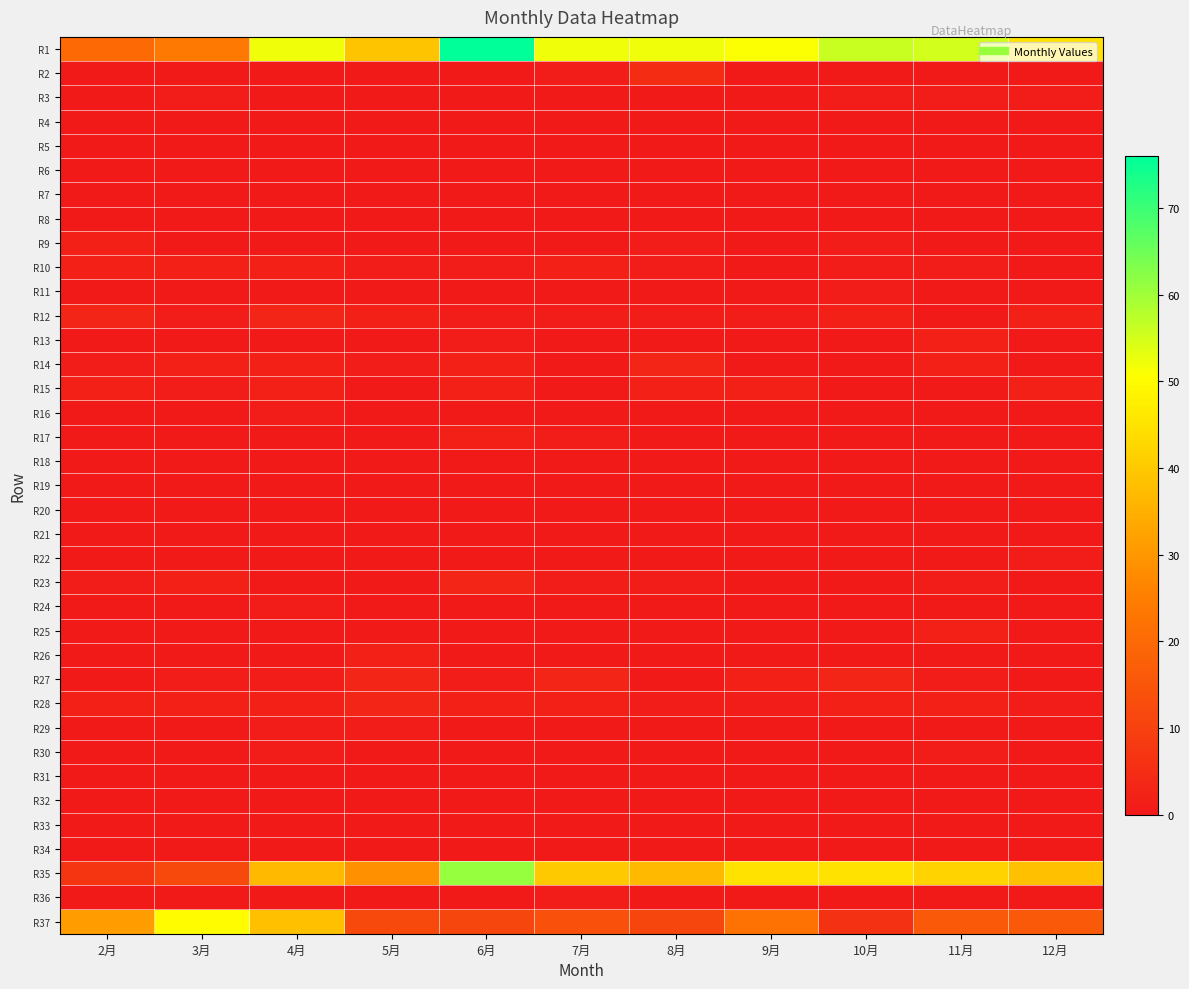

Which series has the largest total across all categories?

R1